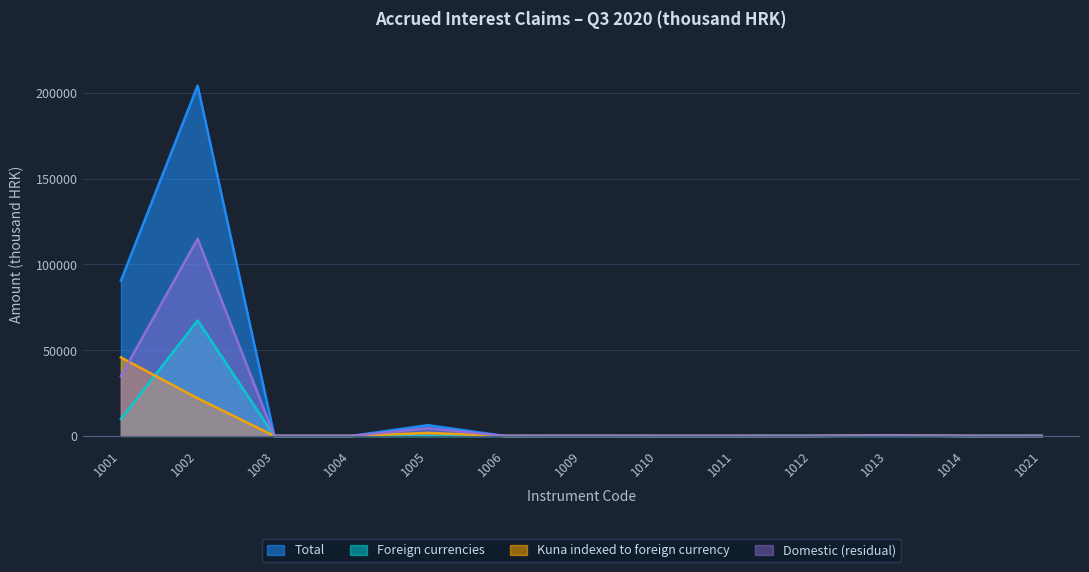

What is the approximate value of Foreign currencies at 1001, to the nearest 10?

9860